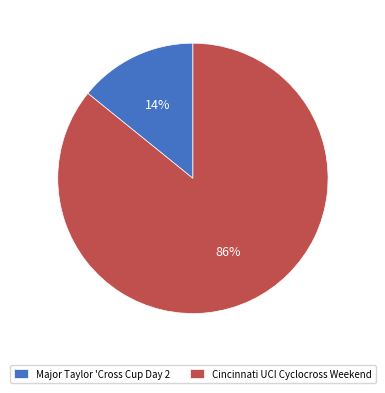

Combined, do Cincinnati UCI Cyclocross Weekend and Major Taylor 'Cross Cup Day 2 account for over 50%?

Yes